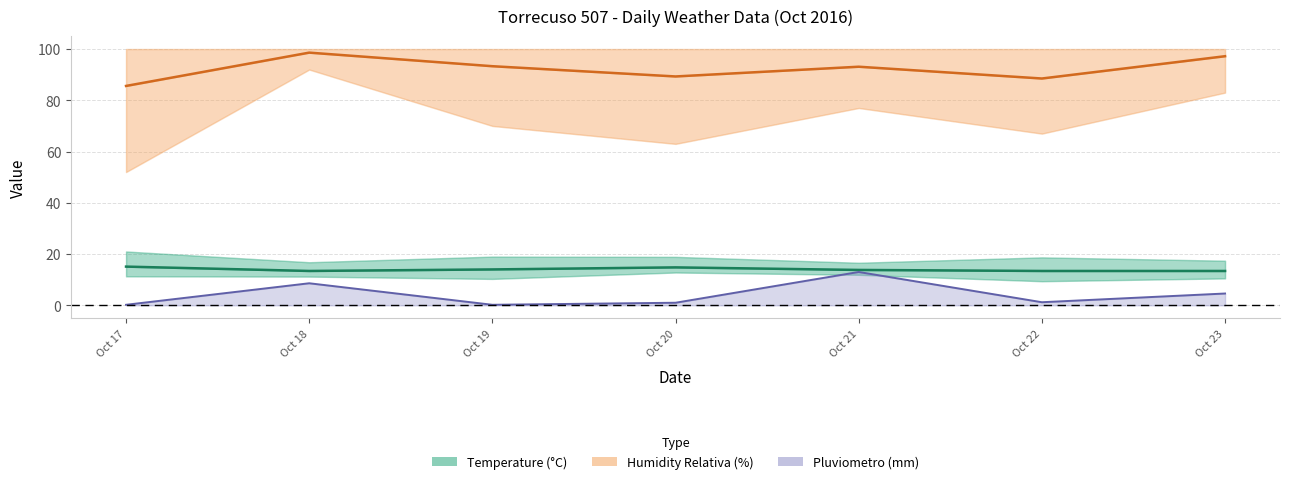

Which series has the widest spread of values?

Humidity MED